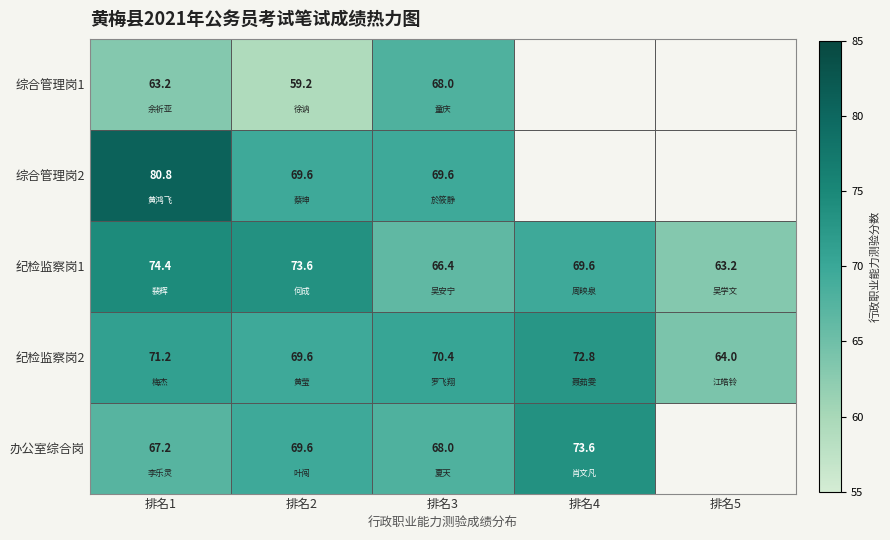

The value of 办公室综合岗 at 排名2 is 69.6. True or false?

True